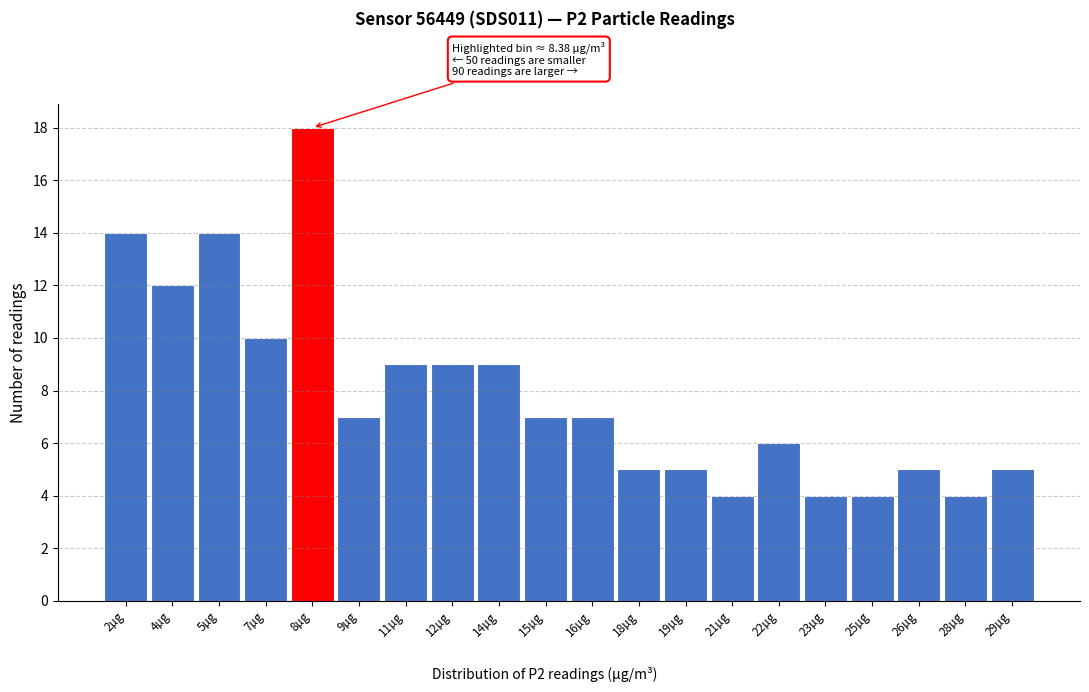

Reading left to right, transcribe all the data shown in this chart.

2µg=14	4µg=12	5µg=14	7µg=10	8µg=18	9µg=7	11µg=9	12µg=9	14µg=9	15µg=7	16µg=7	18µg=5	19µg=5	21µg=4	22µg=6	23µg=4	25µg=4	26µg=5	28µg=4	29µg=5